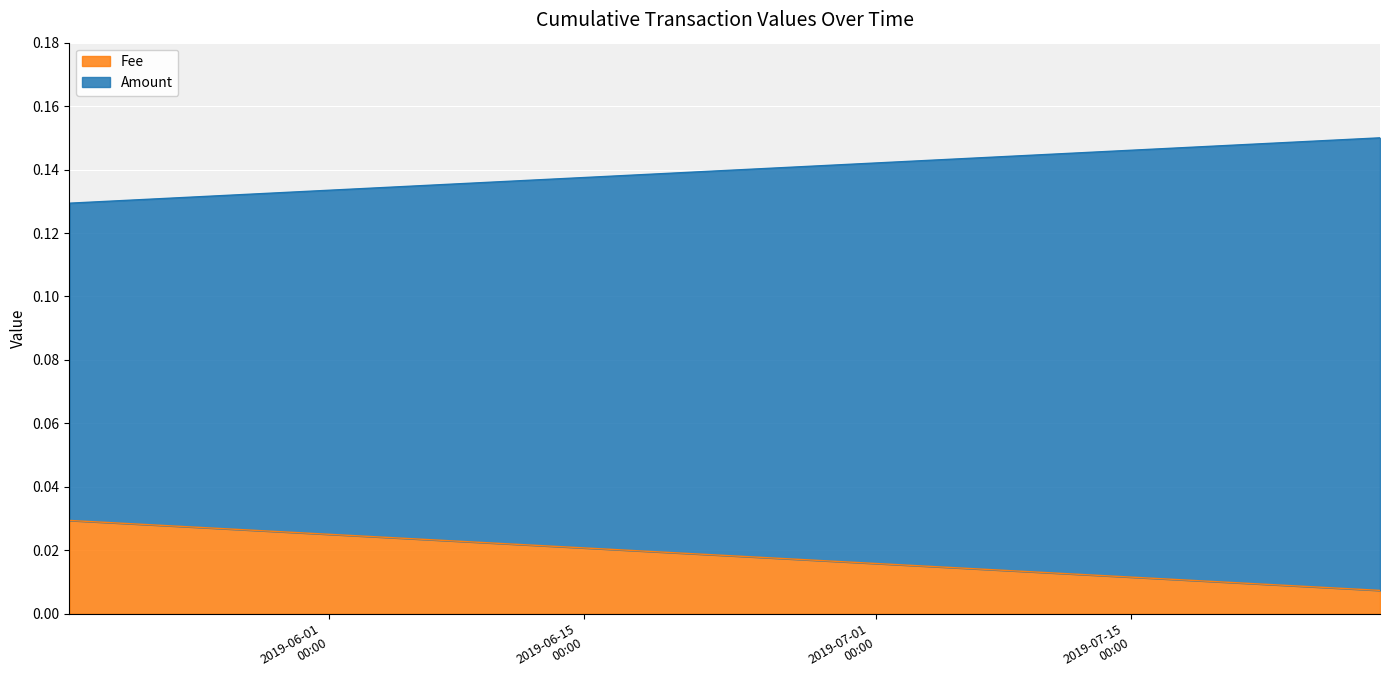

True or false: Amount has a value of 0.1 at 2019-07-28 15:24:49.

False